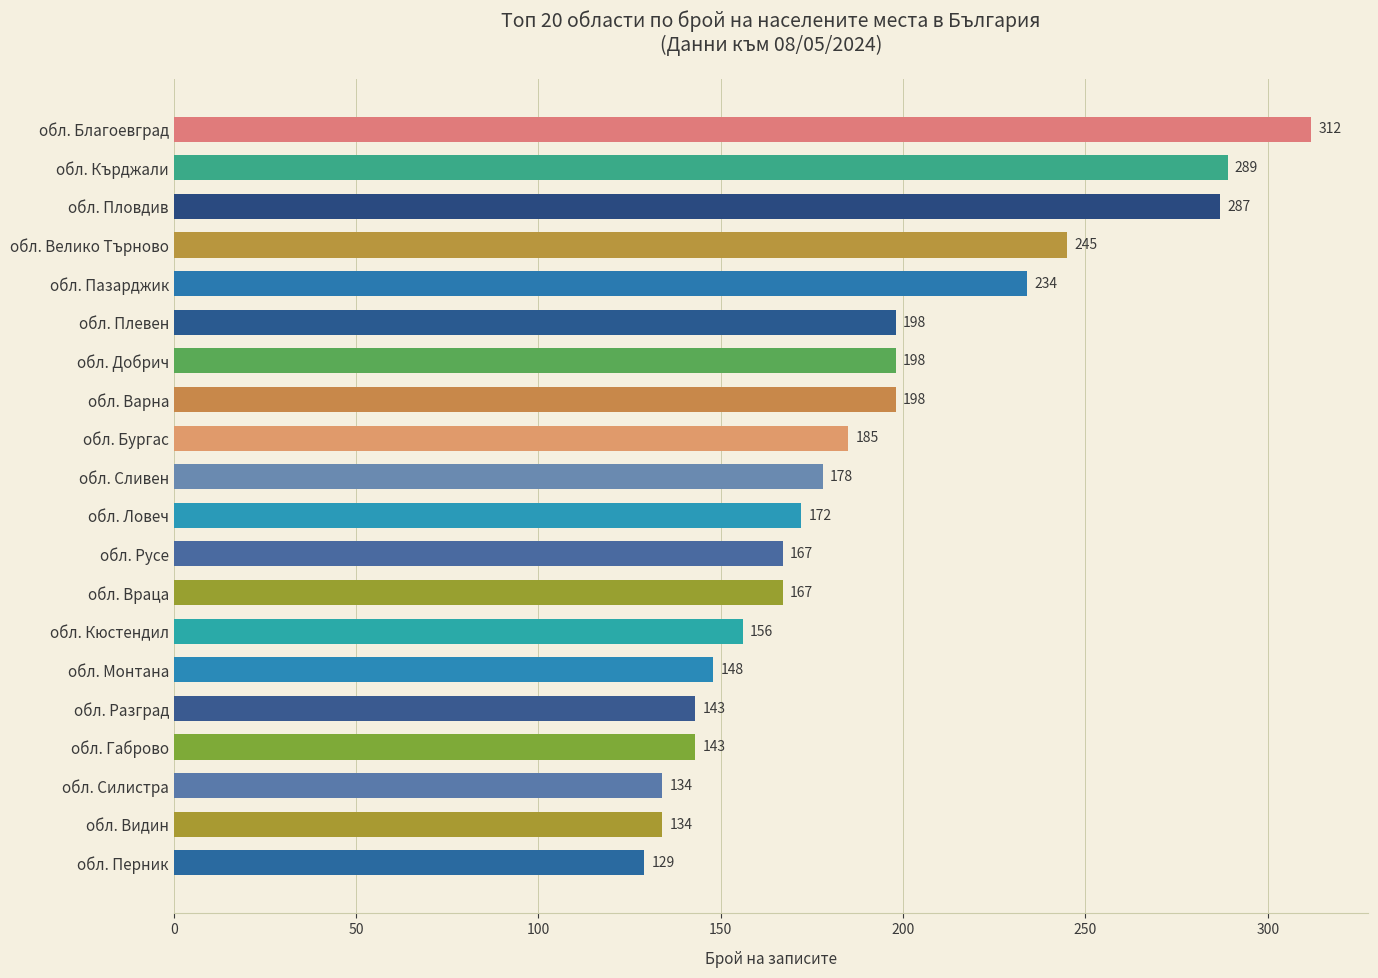

True or false: the data shows 178 at обл. Сливен.

True